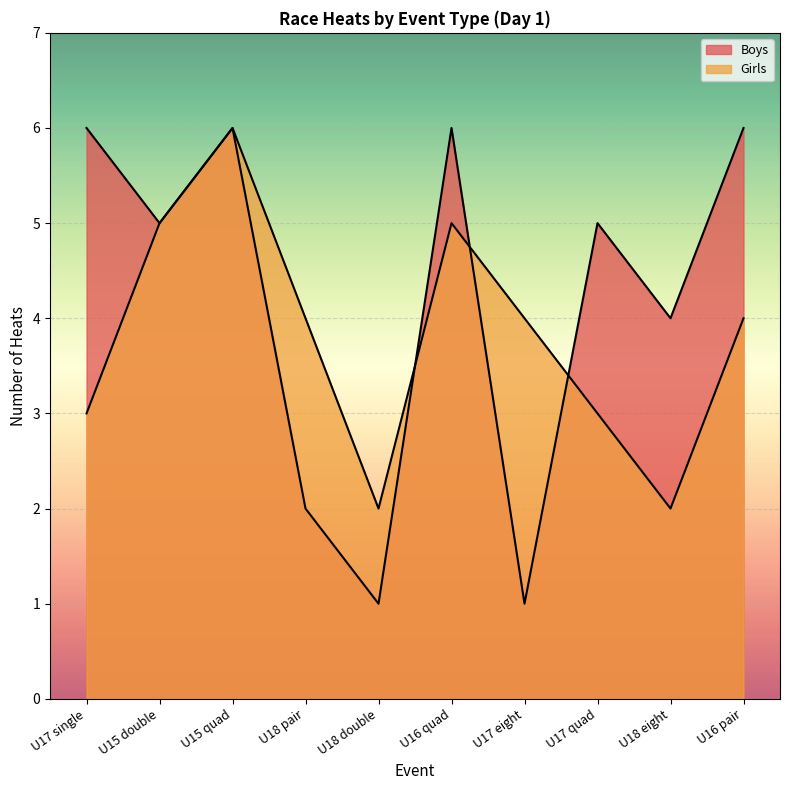

What value does the Girls series have at U18 double?

2